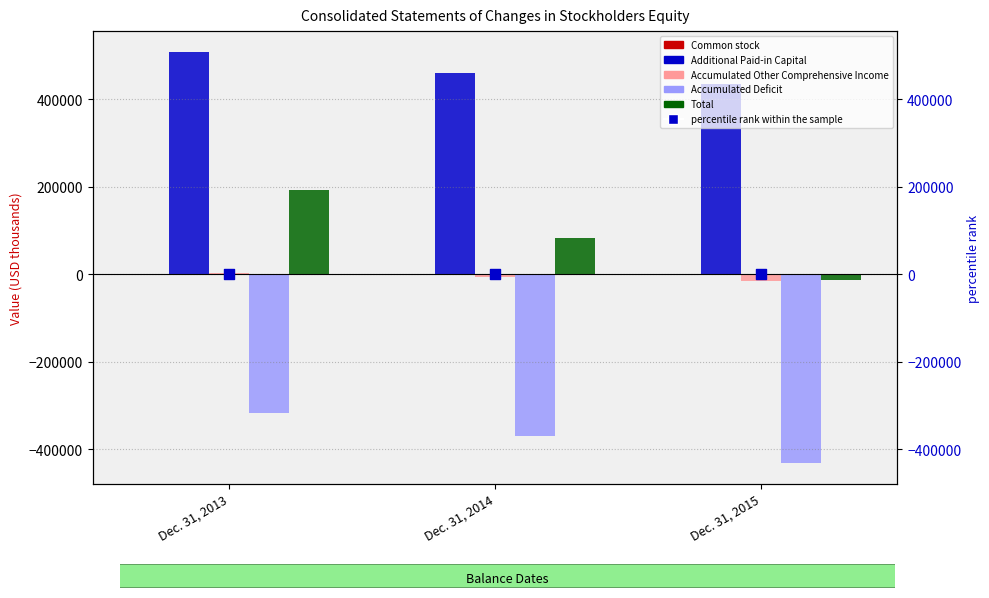

What is the total value across all series at Dec. 31, 2014?

167635.0